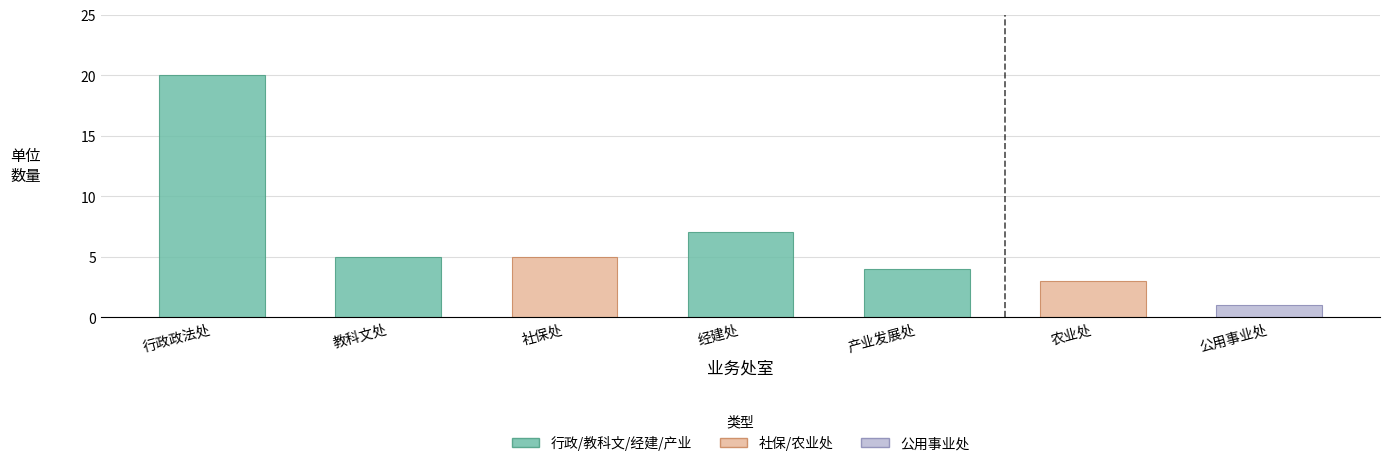

What position from the right is 社保处?

5